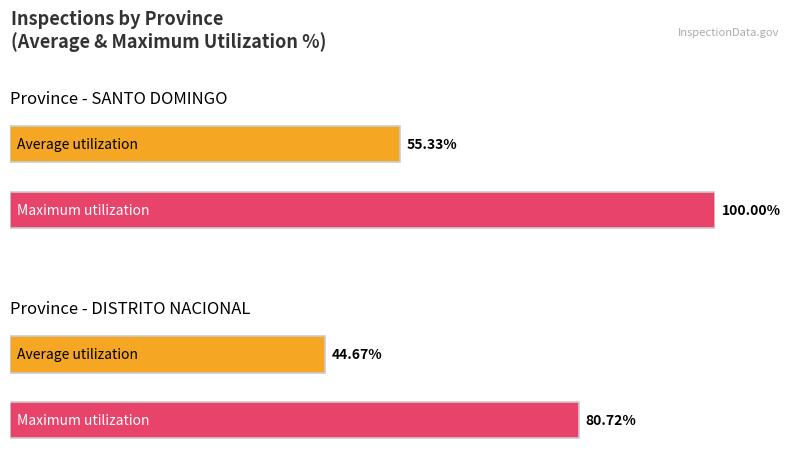

Which series has the largest total across all categories?

Maximum utilization